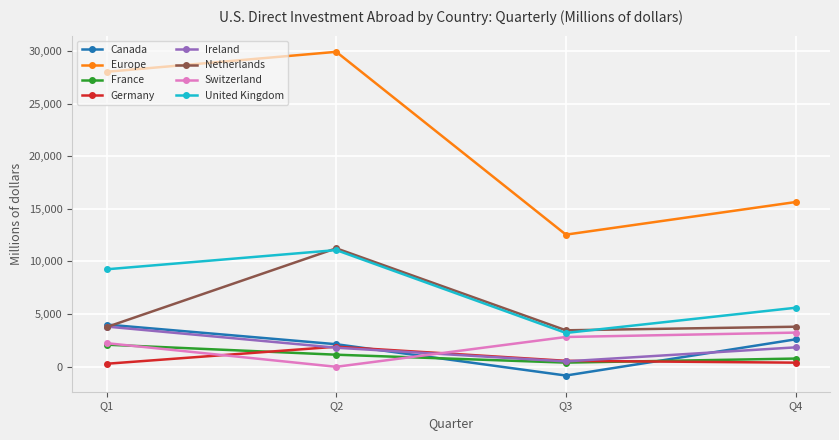

Which label corresponds to the smallest value in the chart?

Q3